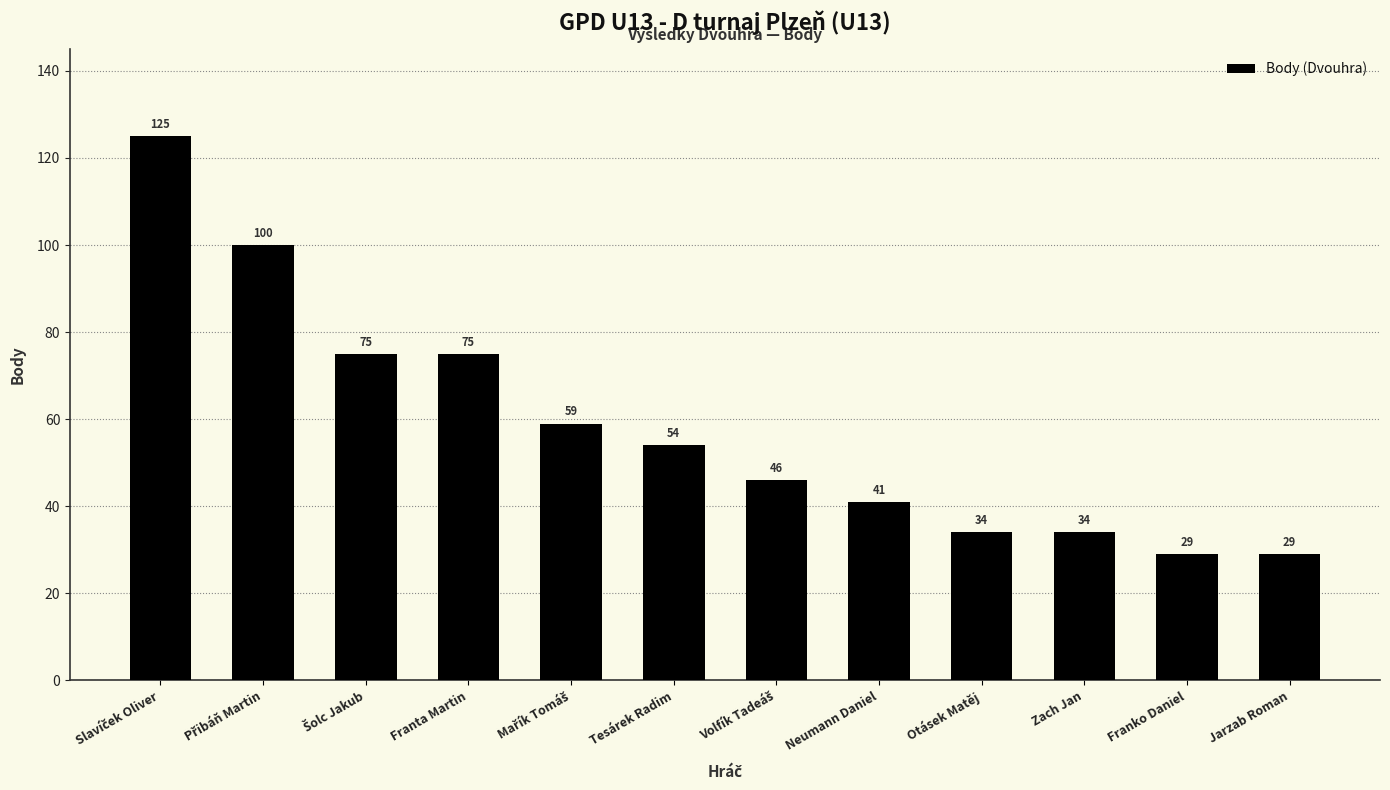

What is the difference between the values at Otásek Matěj and Jarzab Roman?

5